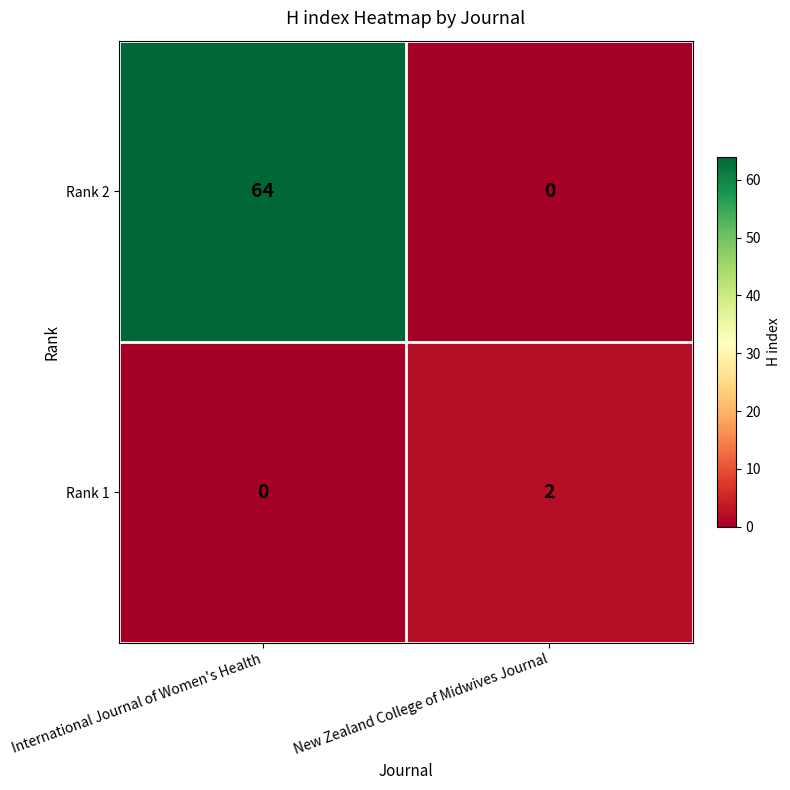

Between International Journal of Women's Health and New Zealand College of Midwives Journal, which series saw the biggest shift?

Rank 2